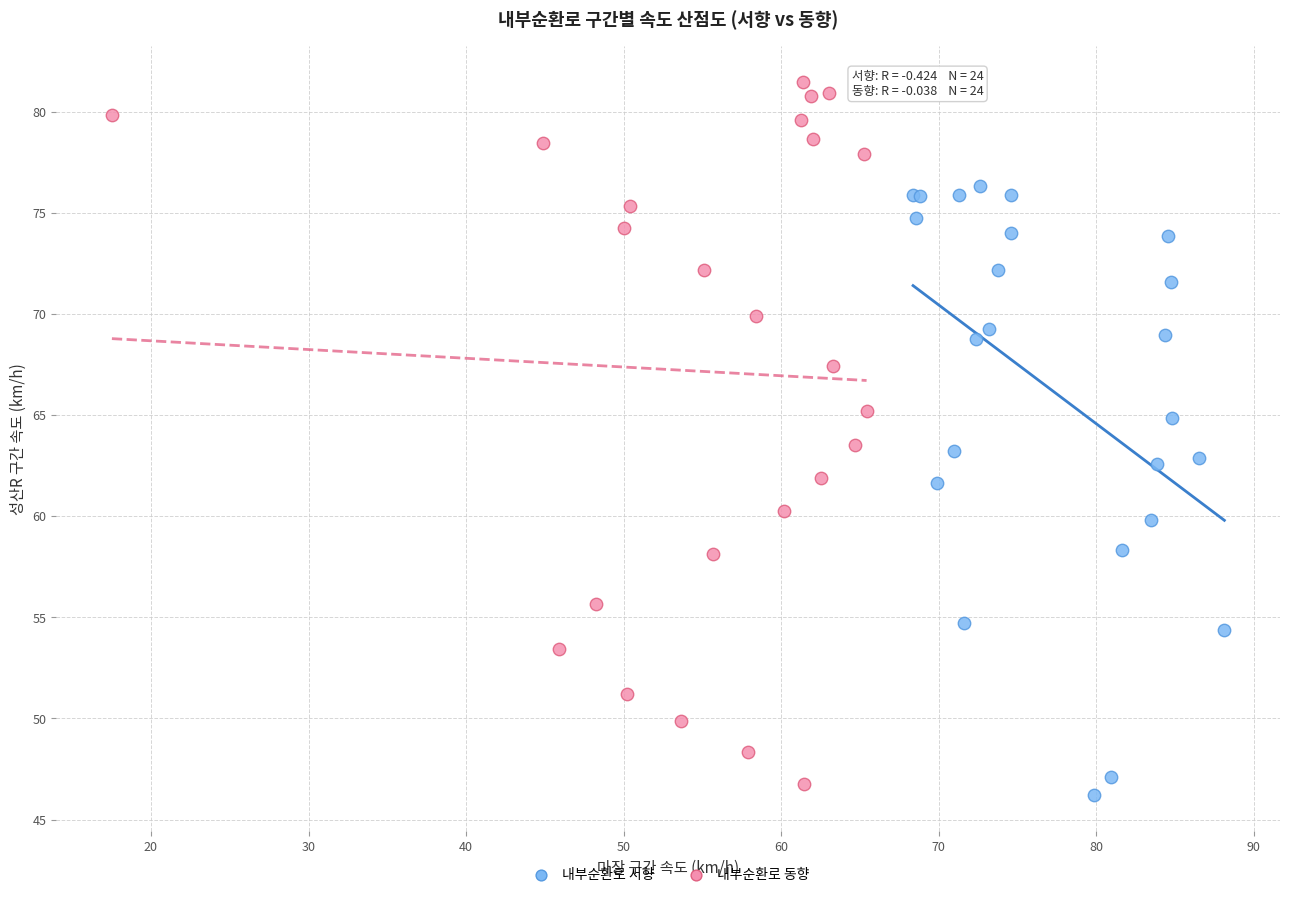

Which series has the widest spread of Y values?

내부순환로 동향